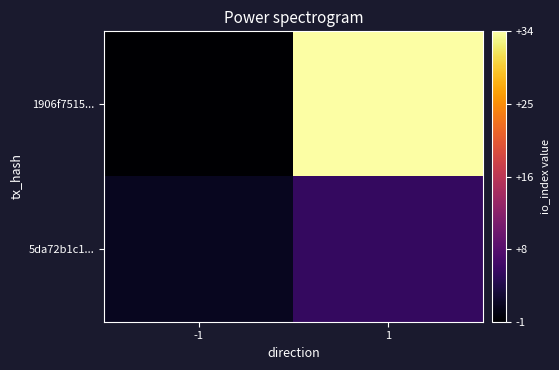

What is the smallest value displayed?

-1